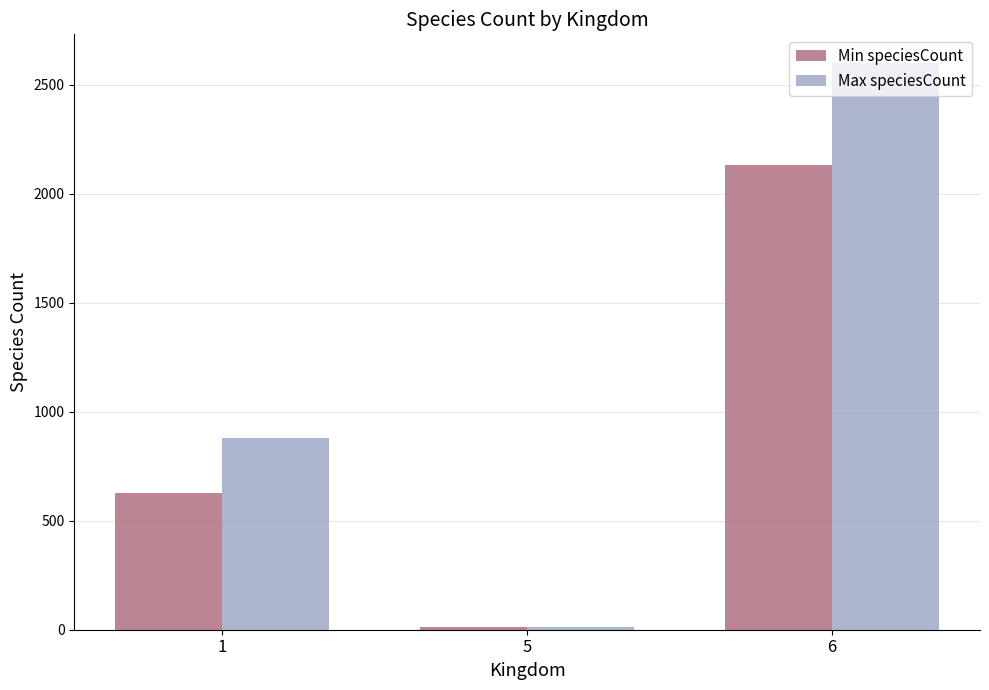

At which label is Max speciesCount closest to 1307?

1